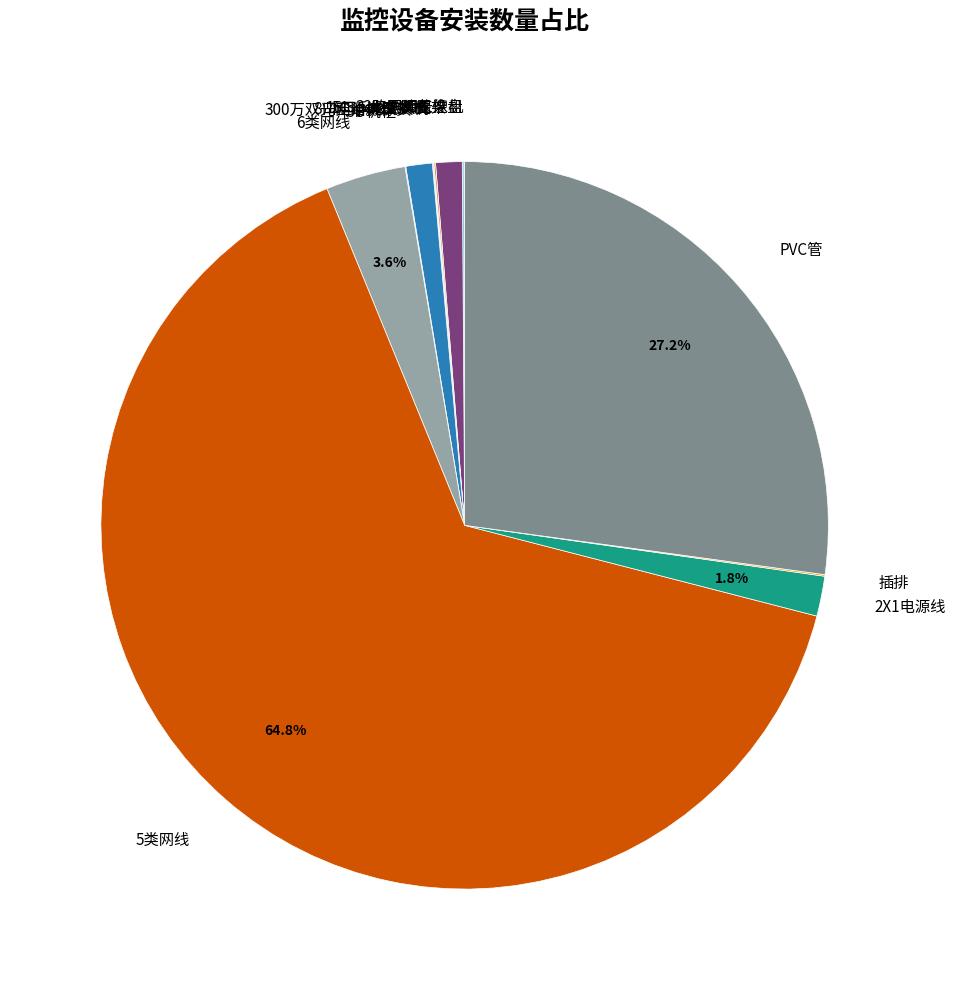

What is the largest slice in the pie chart?

5类网线